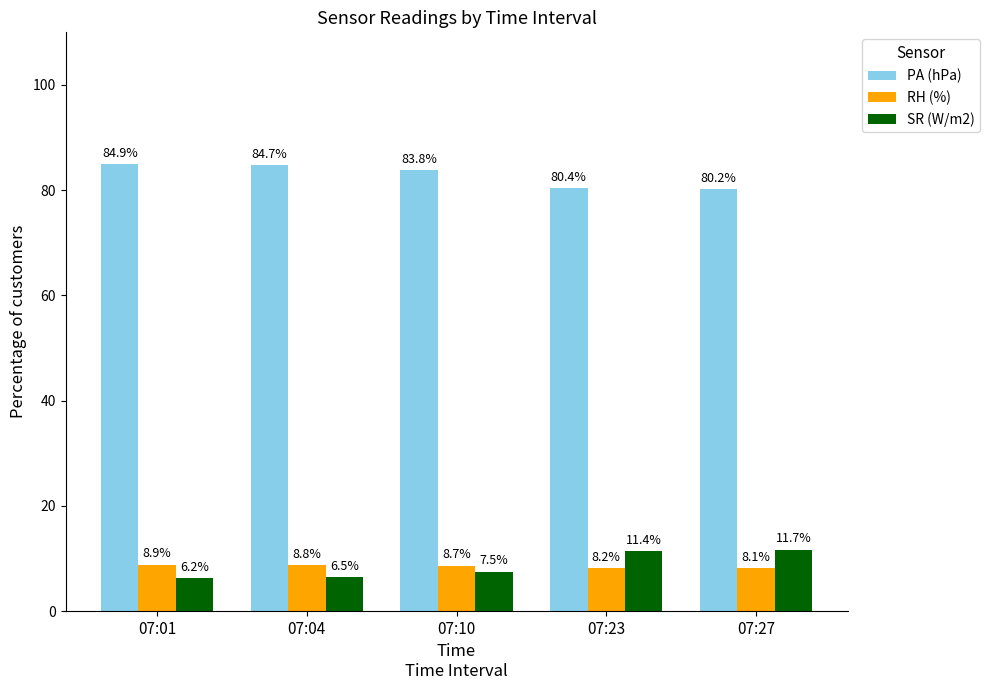

How many values in the SR (W/m2) series are below 7?

2